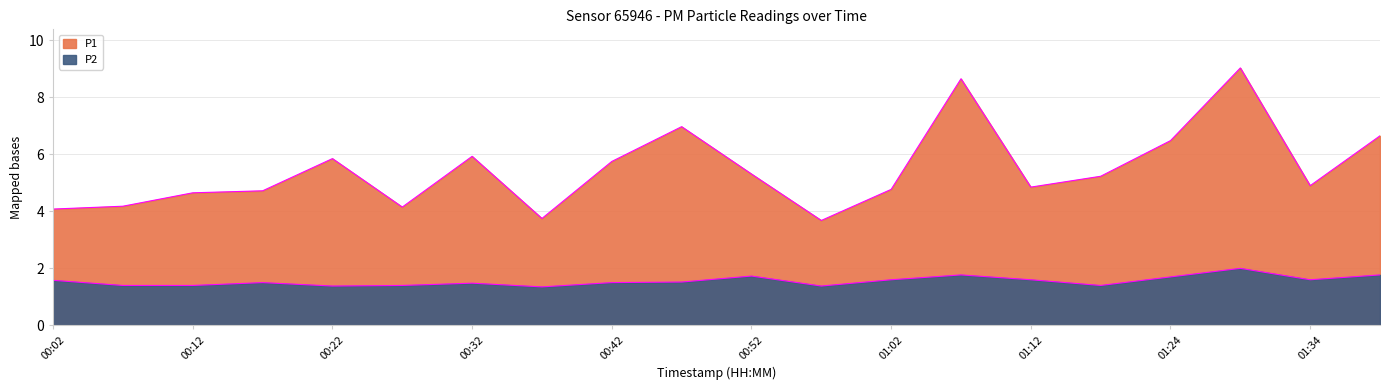

At which label does P1 first exceed 5?

00:22